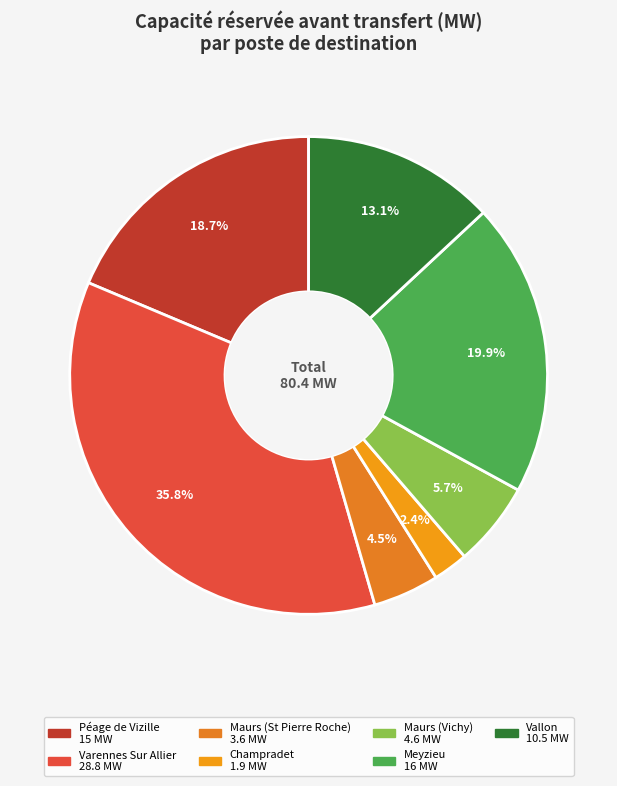

Count the number of slices in the pie.

7